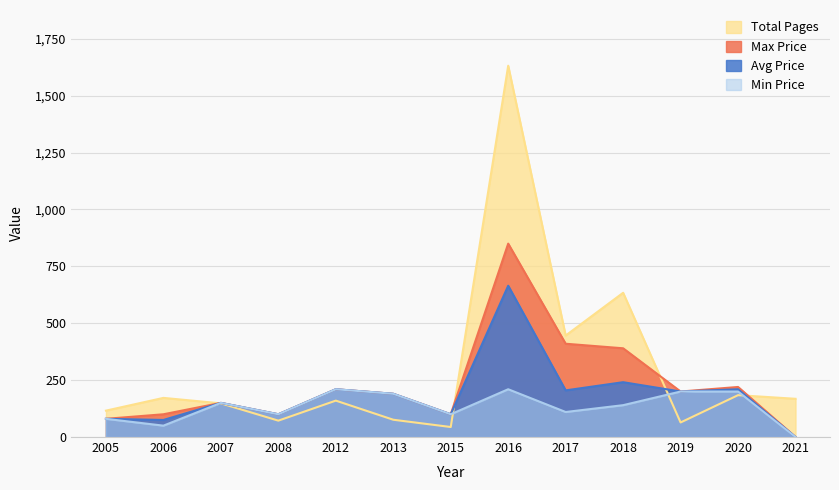

What is the sum of all Max Price values?

3000